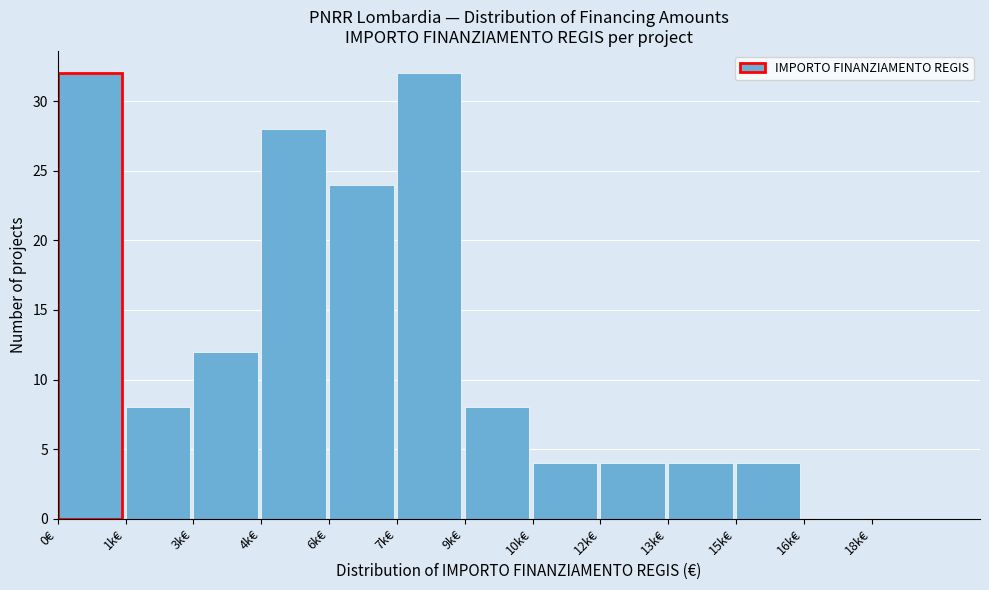

Reading left to right, what are all the values shown in this chart?

0€=32	1k€=8	3k€=12	4k€=28	6k€=24	7k€=32	9k€=8	10k€=4	12k€=4	13k€=4	15k€=4	16k€=0	18k€=0